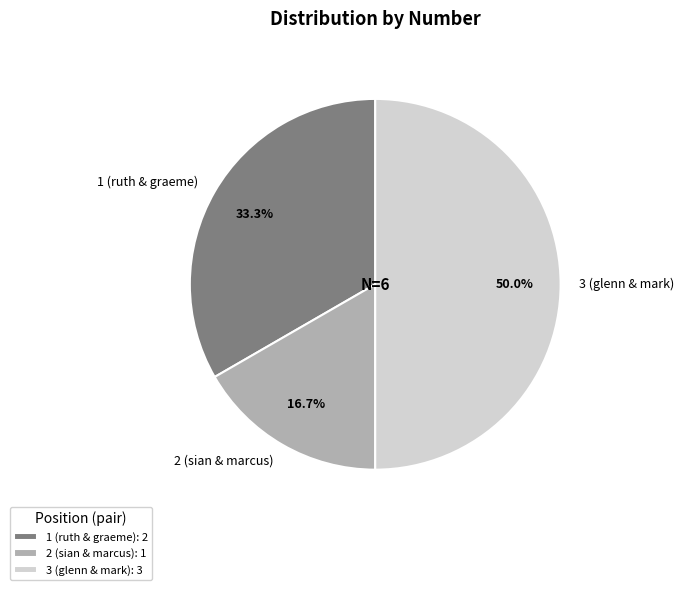

Does 2 (sian & marcus) account for over 50% of the chart?

No